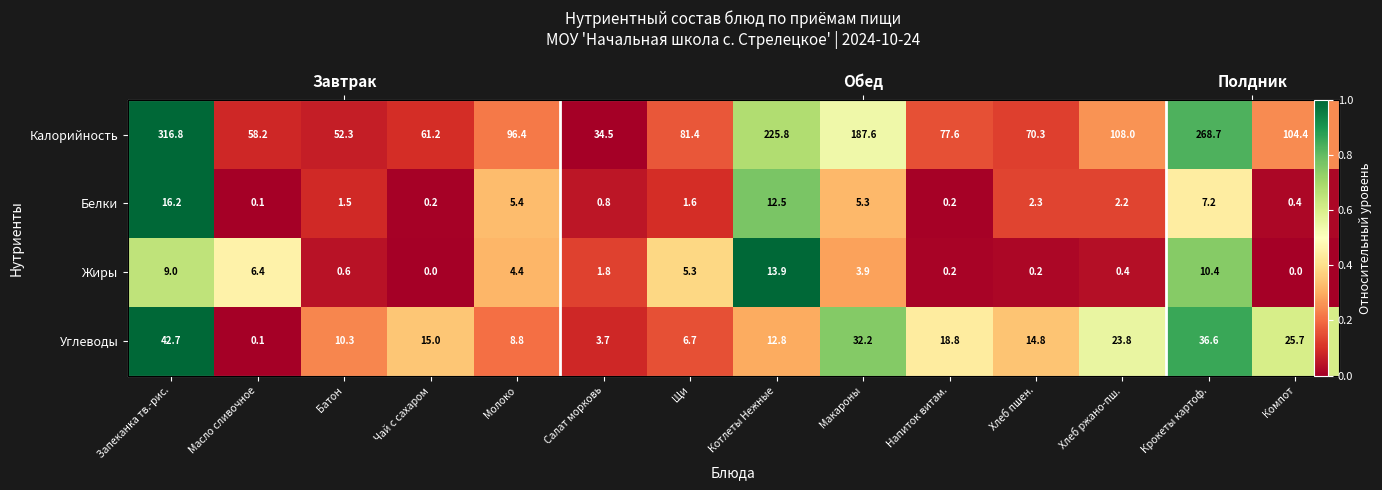

Where is Жиры nearest to the value 0?

Компот